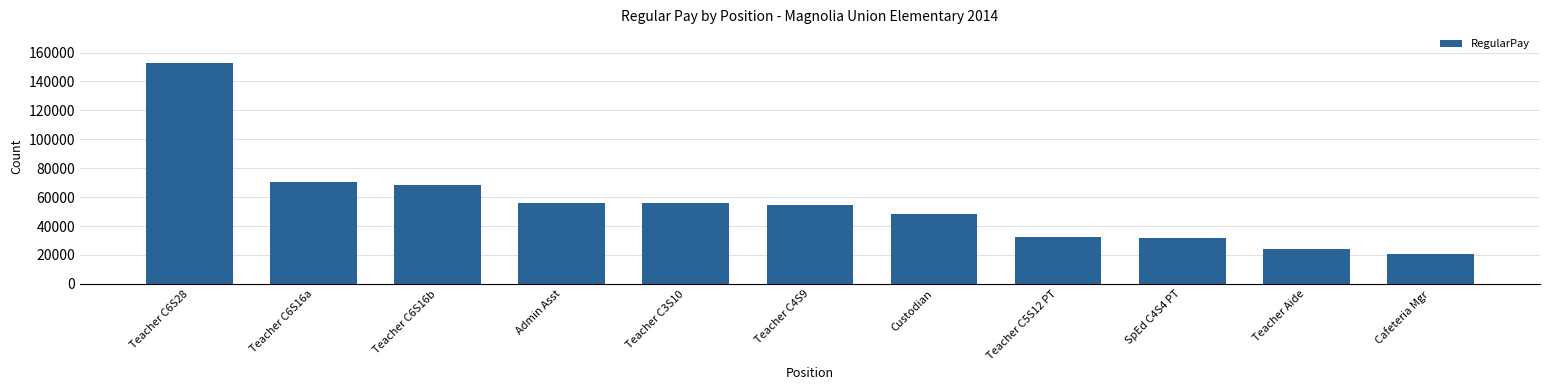

What is the sum of all values?

615501